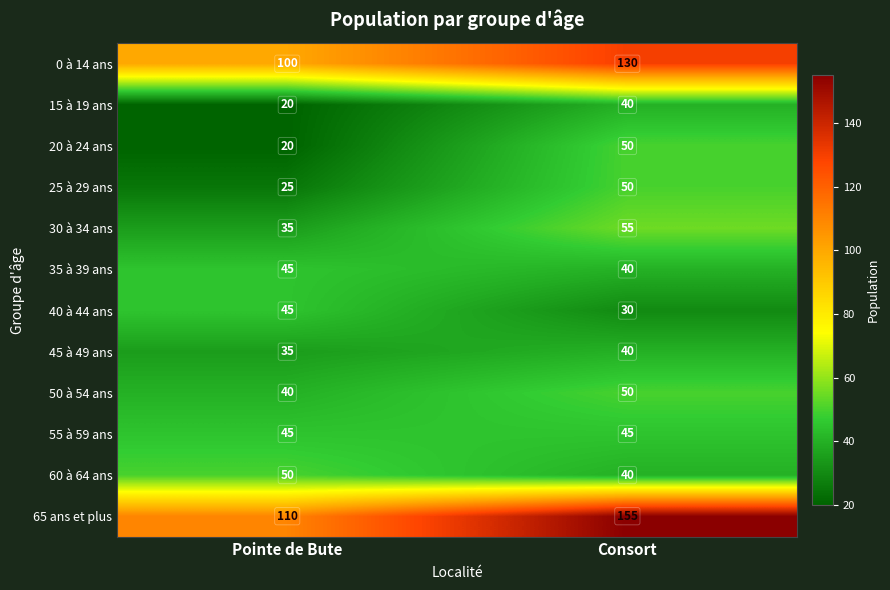

Where is 0 à 14 ans nearest to the value 115?

Pointe de Bute